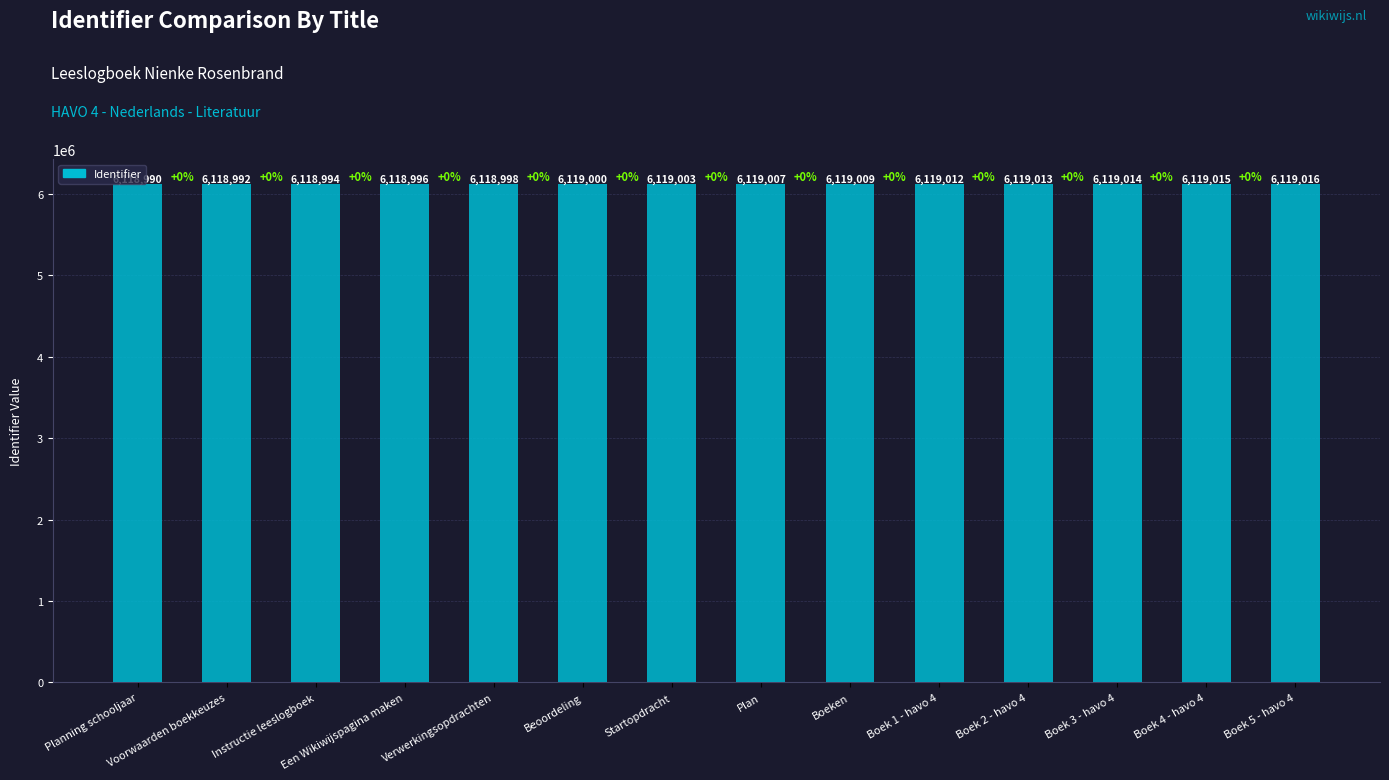

Which has a higher value, Boek 1 - havo 4 or Instructie leeslogboek?

Boek 1 - havo 4